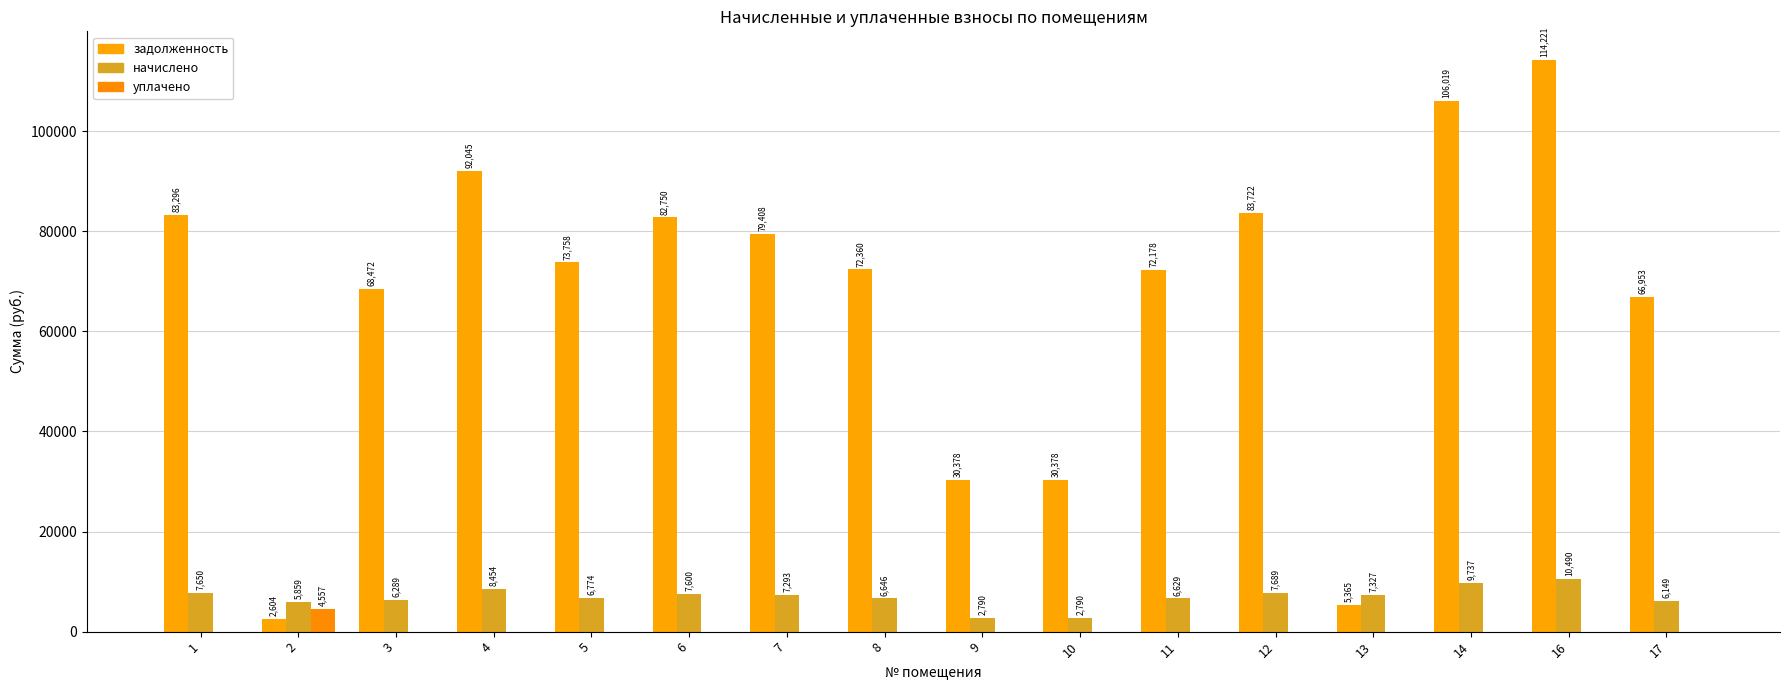

How many categories are shown in the chart?

16